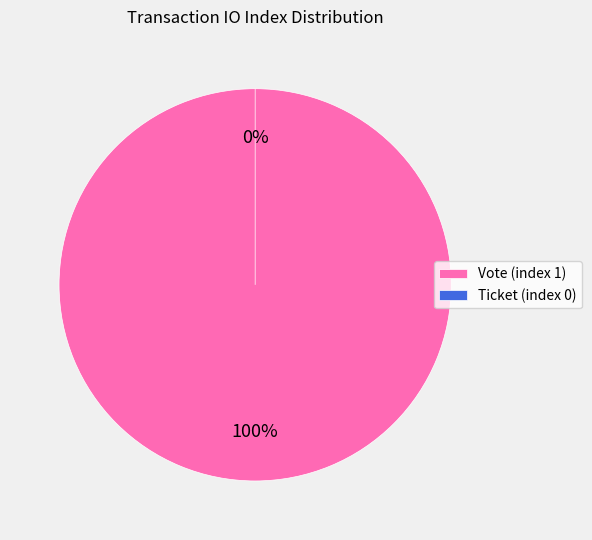

Is Ticket (index 0) the majority of the pie?

No